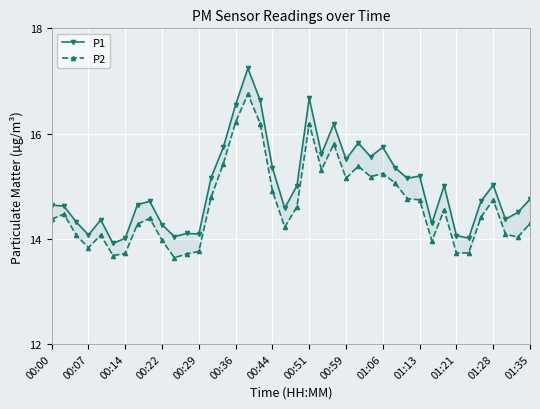

What is the highest value of the P1 series?

17.2